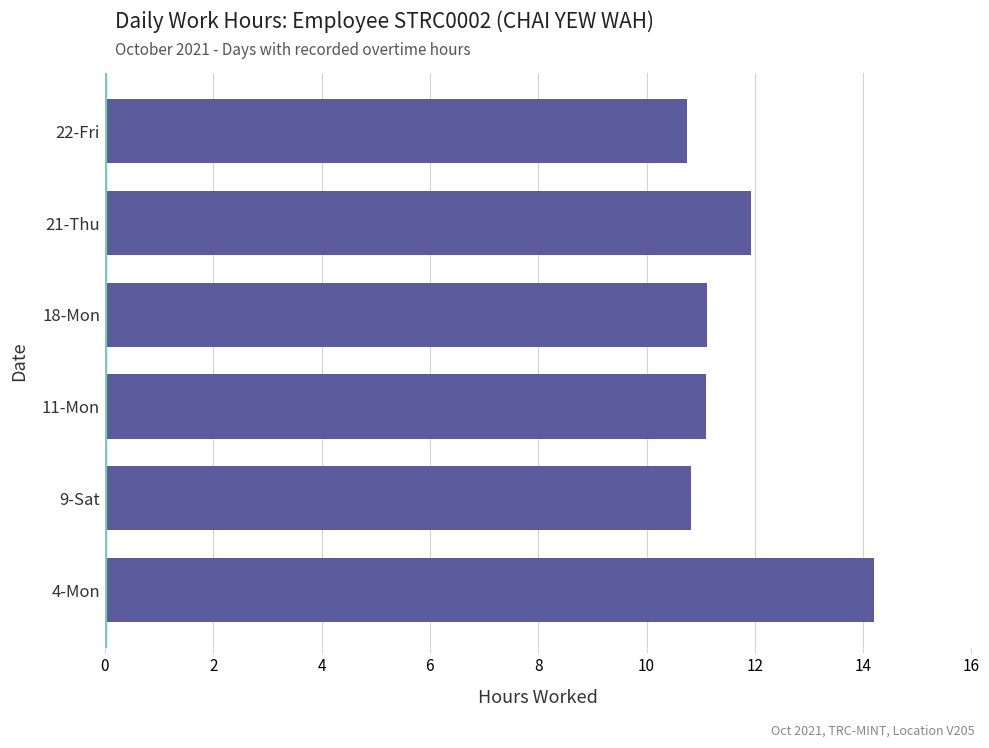

Reading bottom to top, list all the values displayed in this chart.

14.2	10.8	11.1	11.1	11.9	10.8